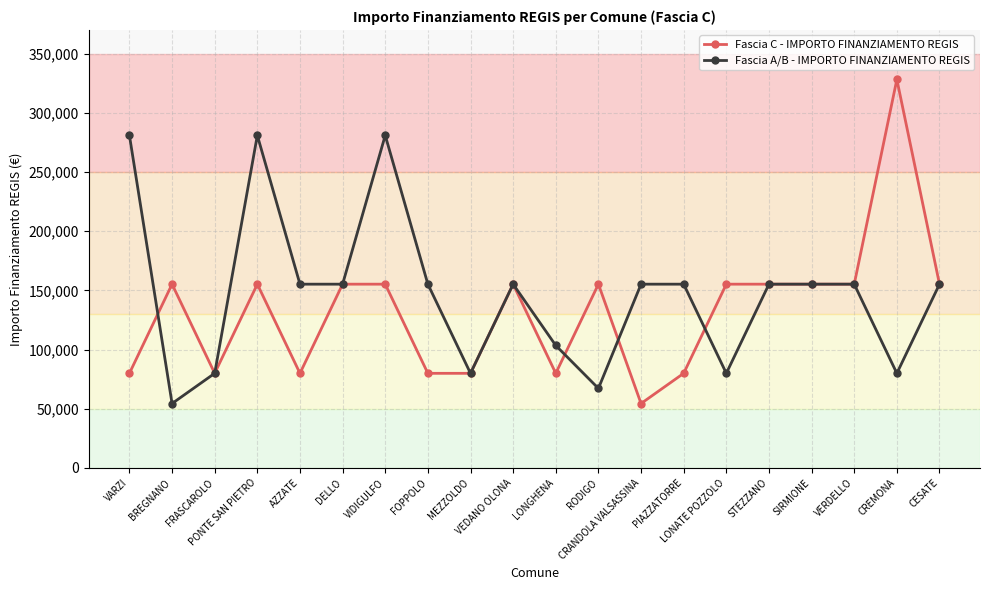

What is the label of the 2nd point from the left?

BREGNANO